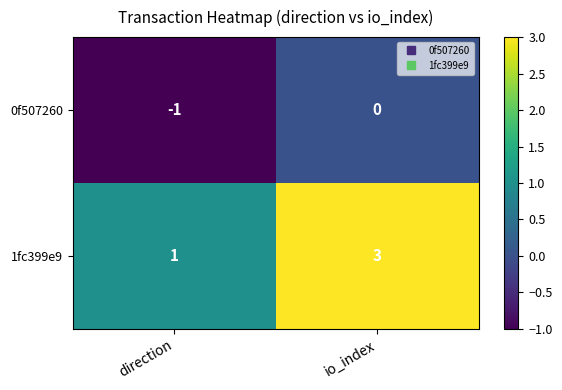

What is the sum of all 1fc399e9 values?

4